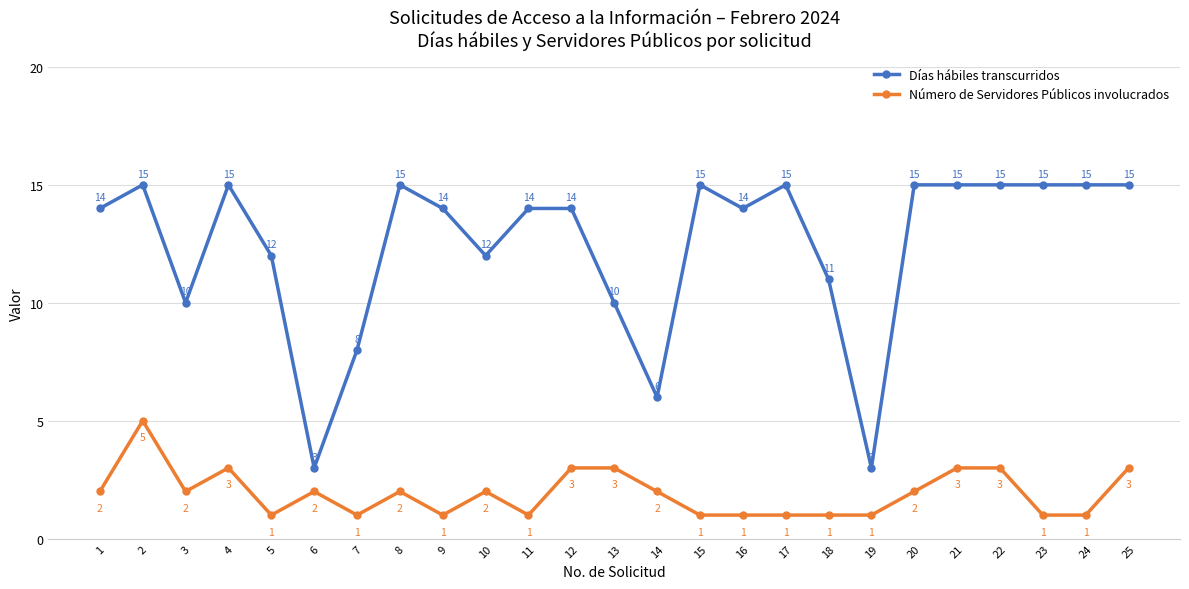

What is the minimum value for Días hábiles transcurridos?

3